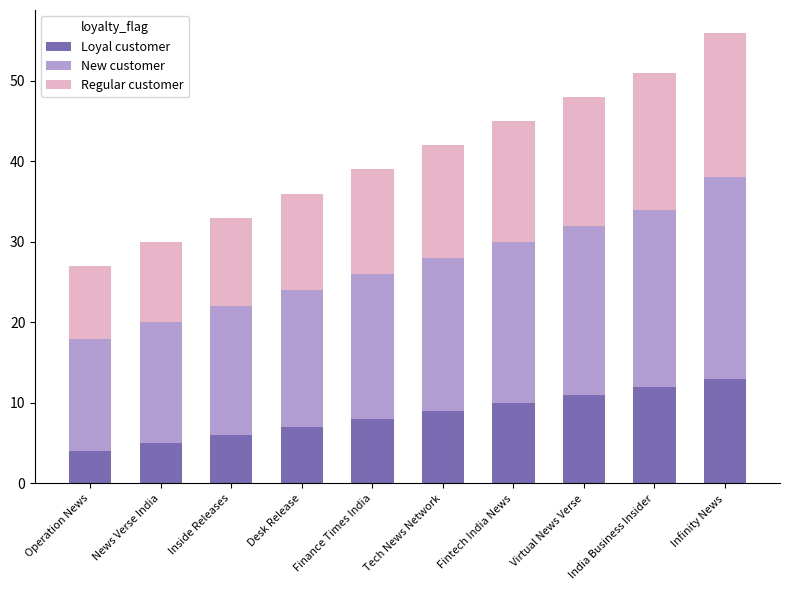

Are the bars horizontal?

No